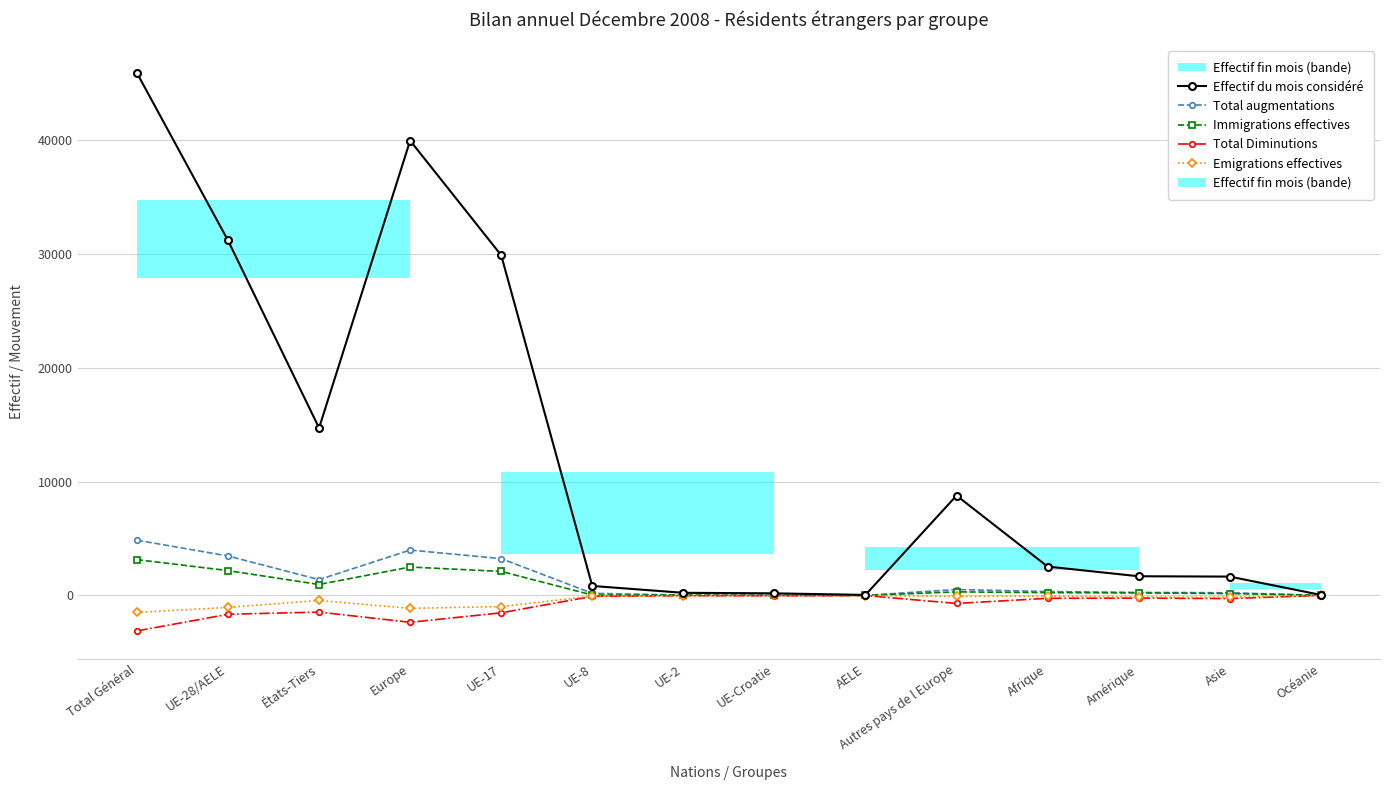

True or false: Immigrations effectives has more than 2 interior local peaks.

False